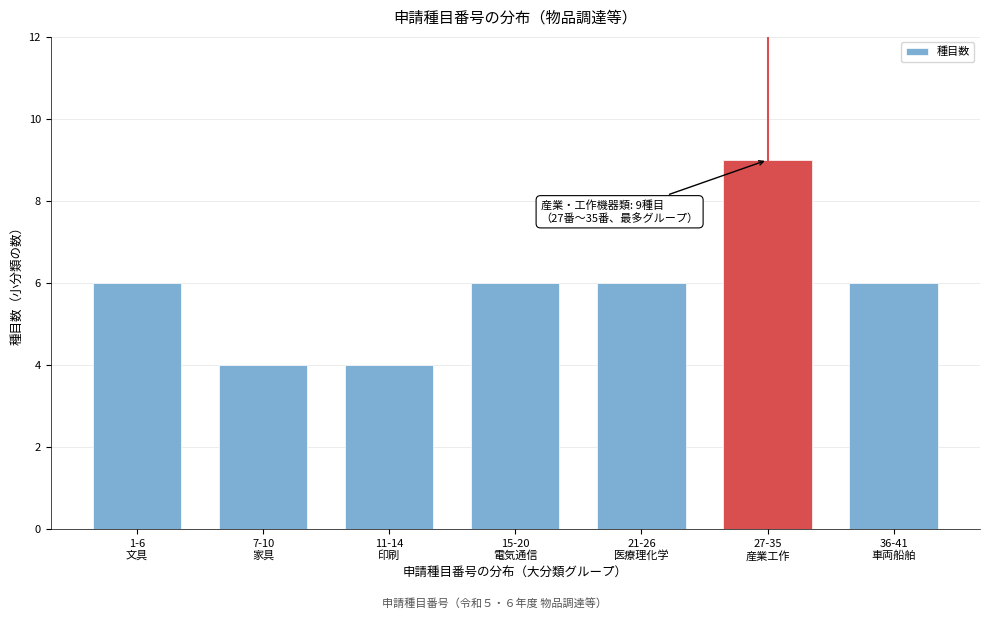

Reading left to right, list all the values displayed in this chart.

6	4	4	6	6	9	6